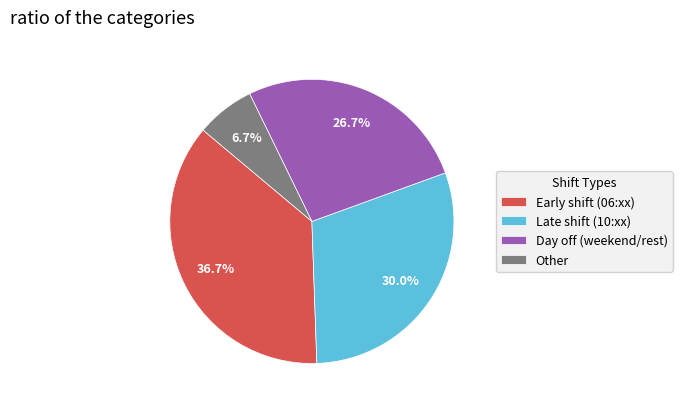

Does any single category account for the majority?

No